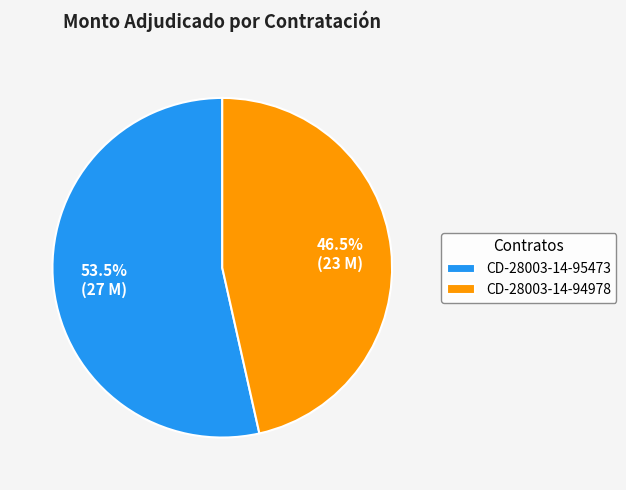

Rank the categories by value from highest to lowest.

CD-28003-14-95473, CD-28003-14-94978